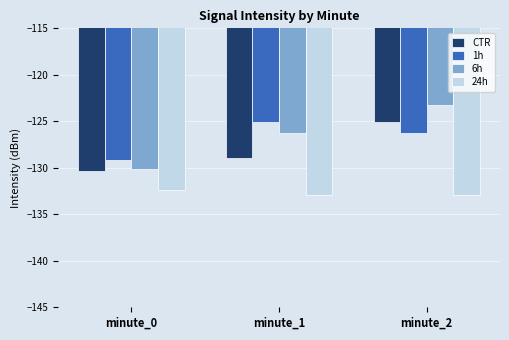

True or false: 1h has a value of -125.1 at minute_1.

True